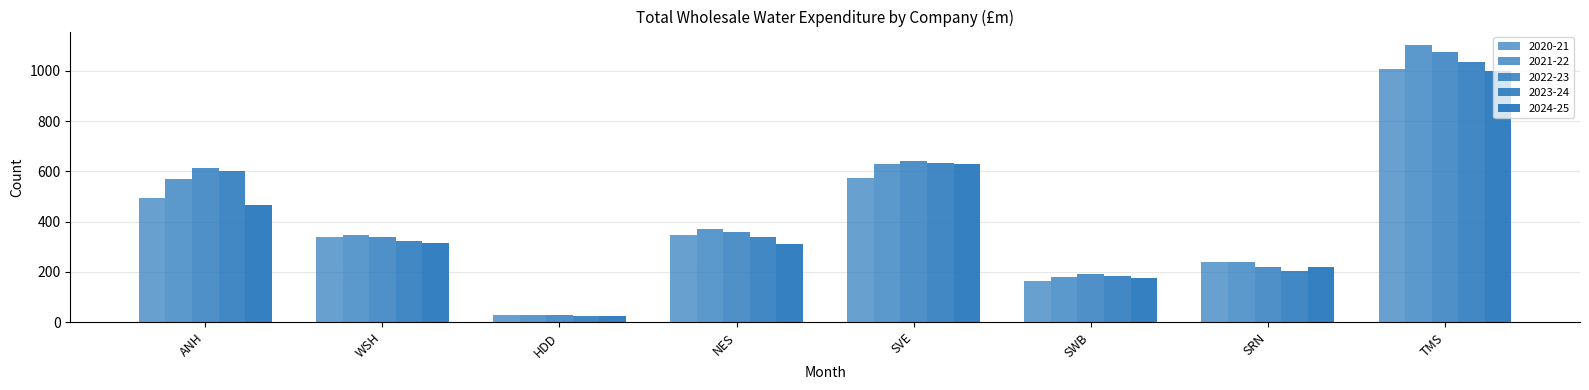

What position from the right is SRN?

2